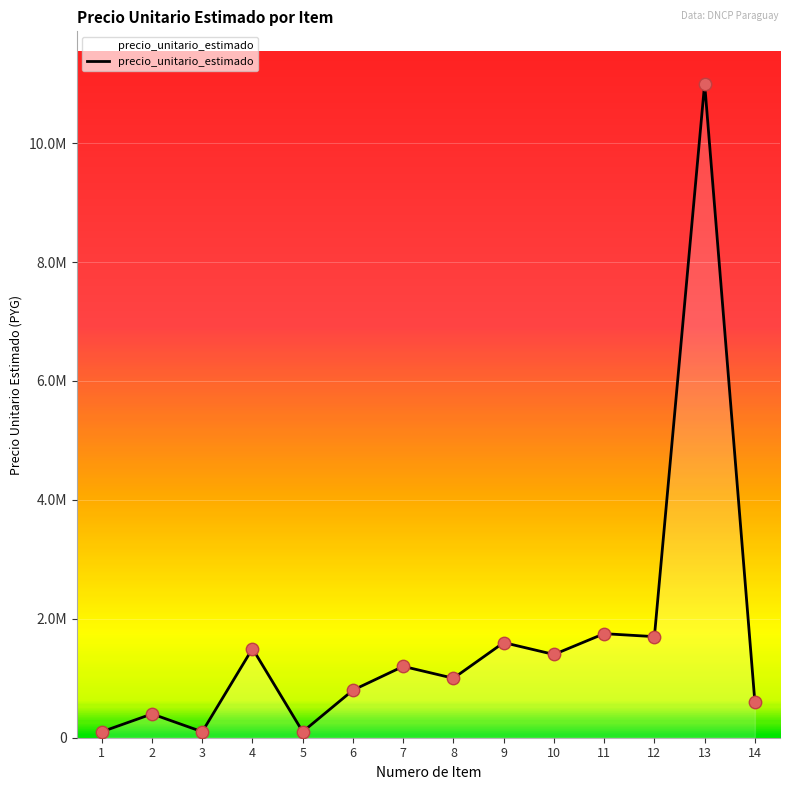

Is this an area chart (filled region under the line)?

Yes